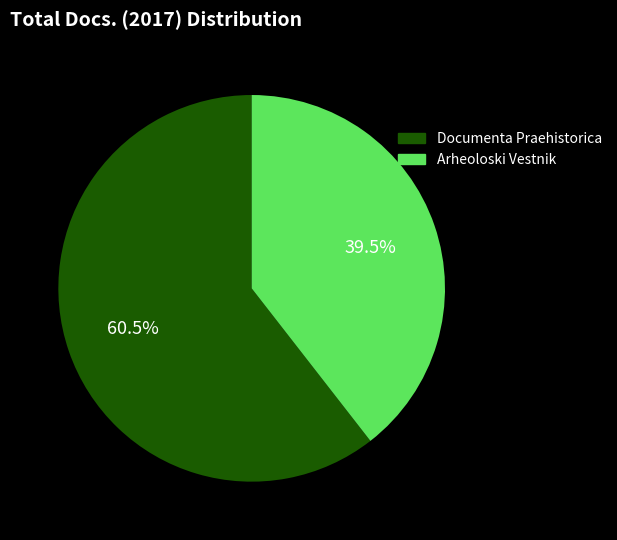

How many slices are in this pie chart?

2